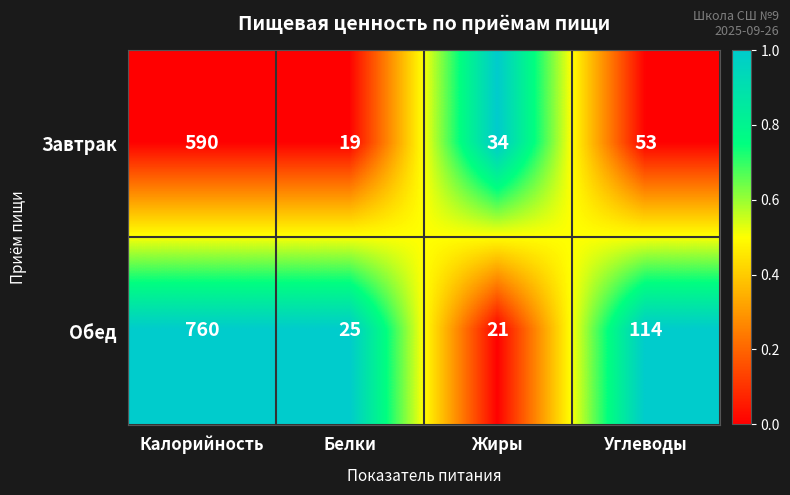

What is the total value across all series at Жиры?

55